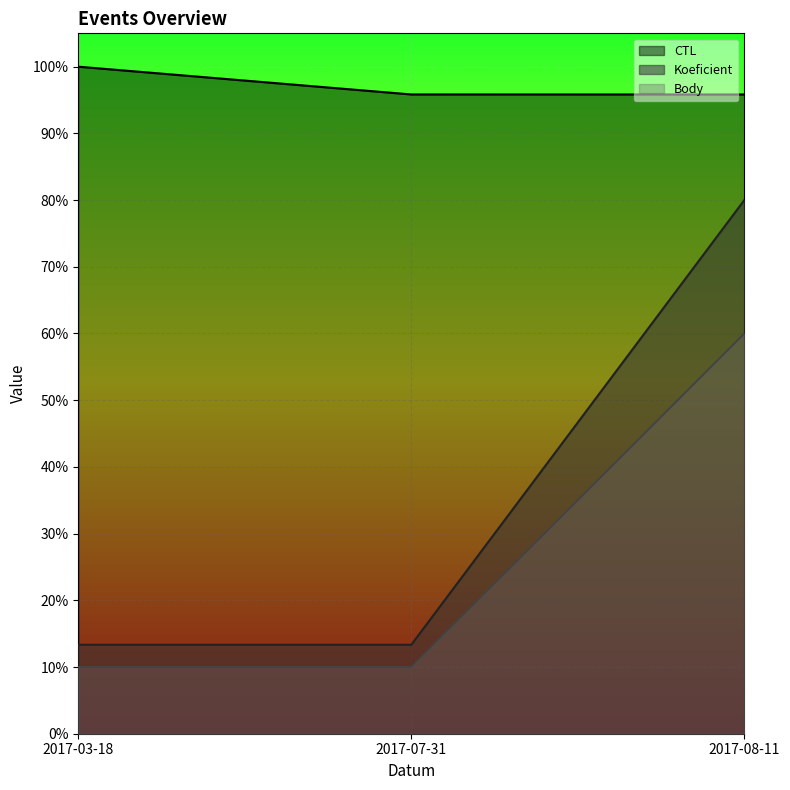

What is the spread (max minus min) of values at 2017-07-31?

0.9